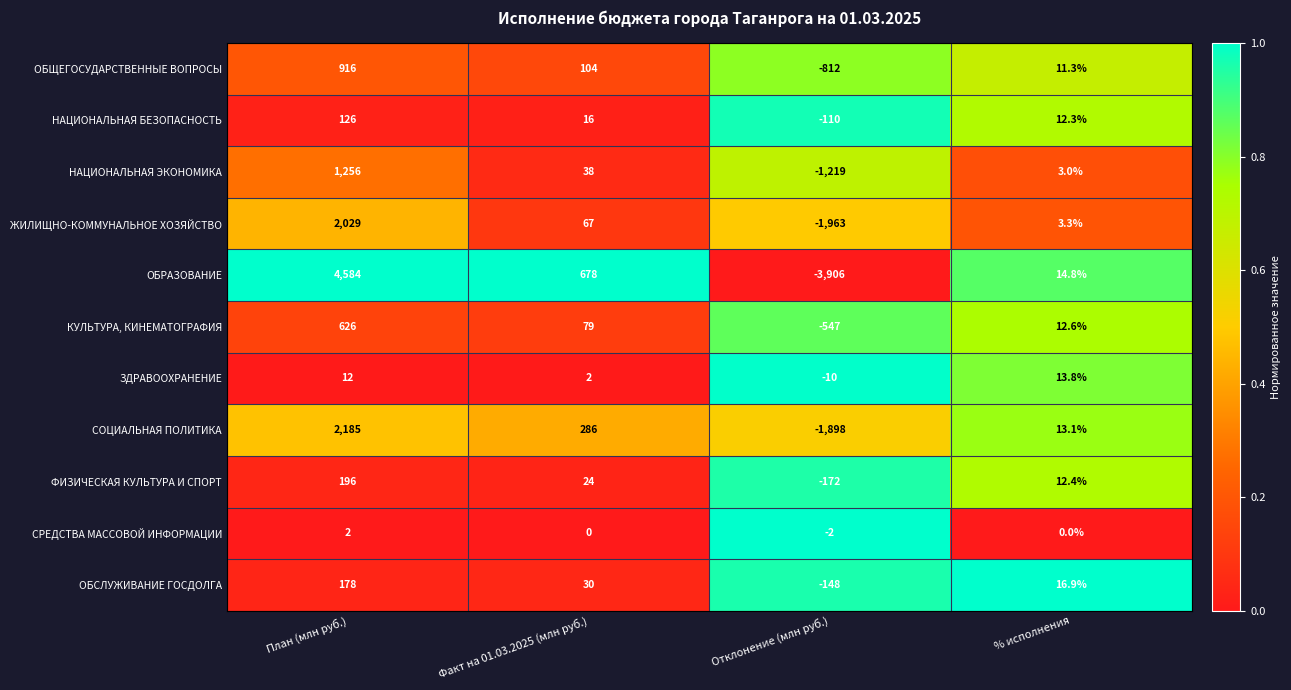

What is the sum of all НАЦИОНАЛЬНАЯ БЕЗОПАСНОСТЬ values?

44.3